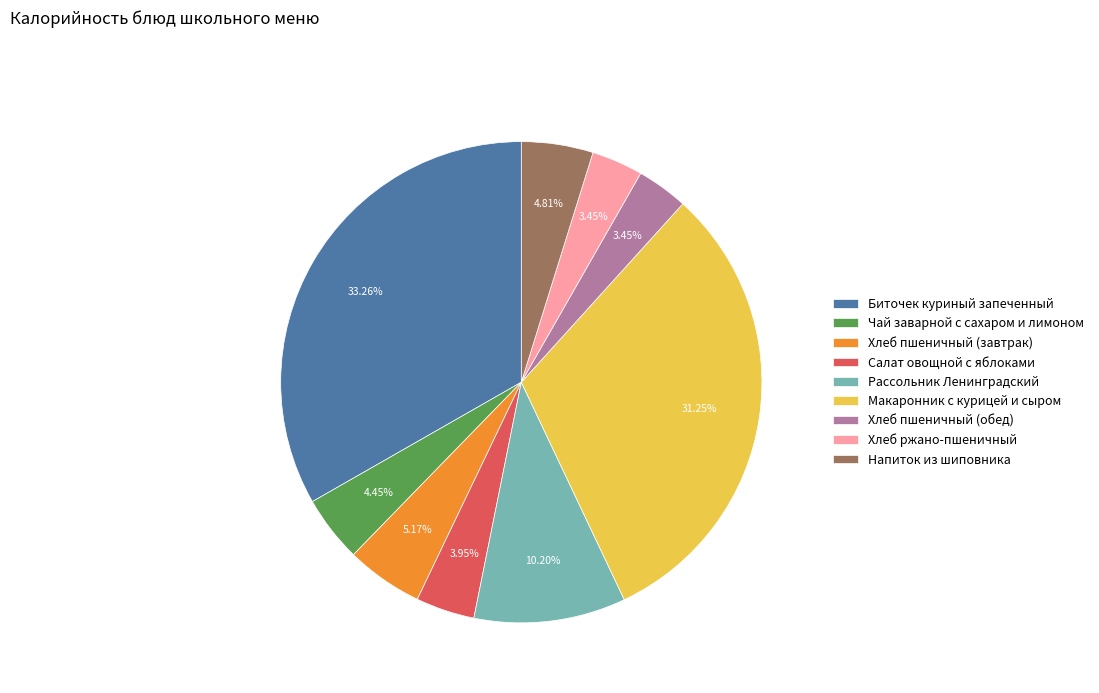

True or false: Чай заварной с сахаром и лимоном accounts for 16% of the total.

False